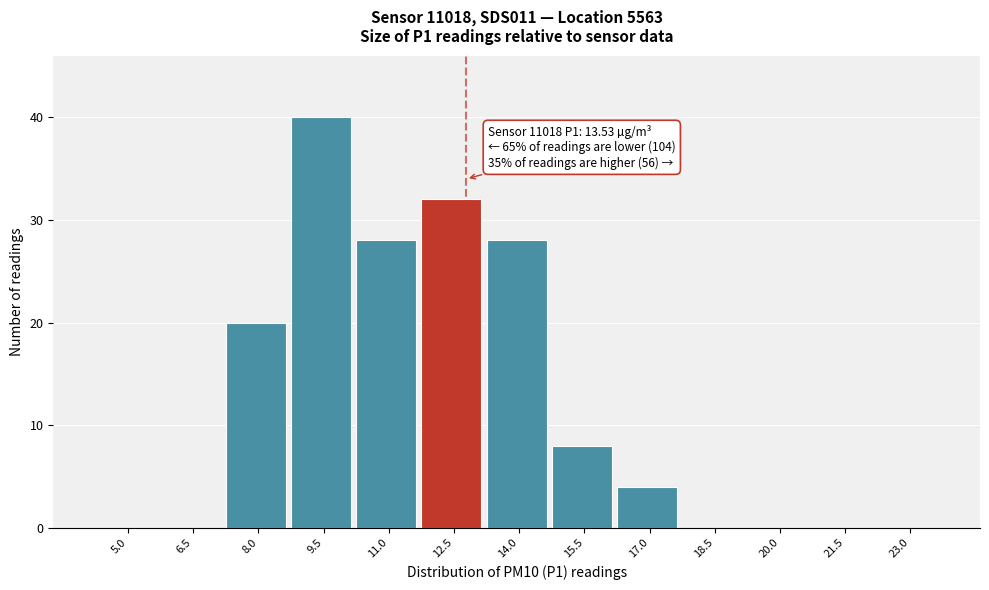

Reading left to right, what are all the values shown in this chart?

5.0=0	6.5=0	8.0=20	9.5=40	11.0=28	12.5=32	14.0=28	15.5=8	17.0=4	18.5=0	20.0=0	21.5=0	23.0=0